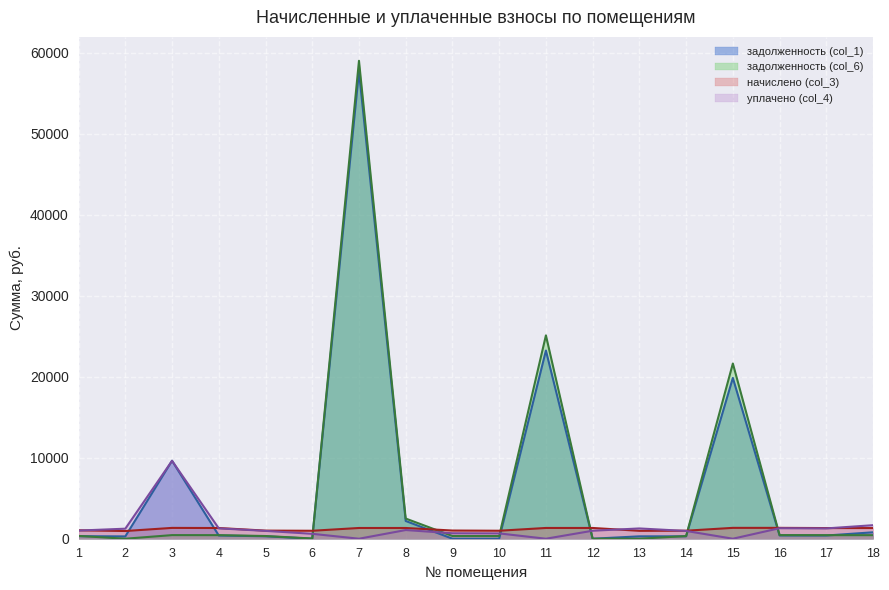

Between 17 and 5, which is larger?

17